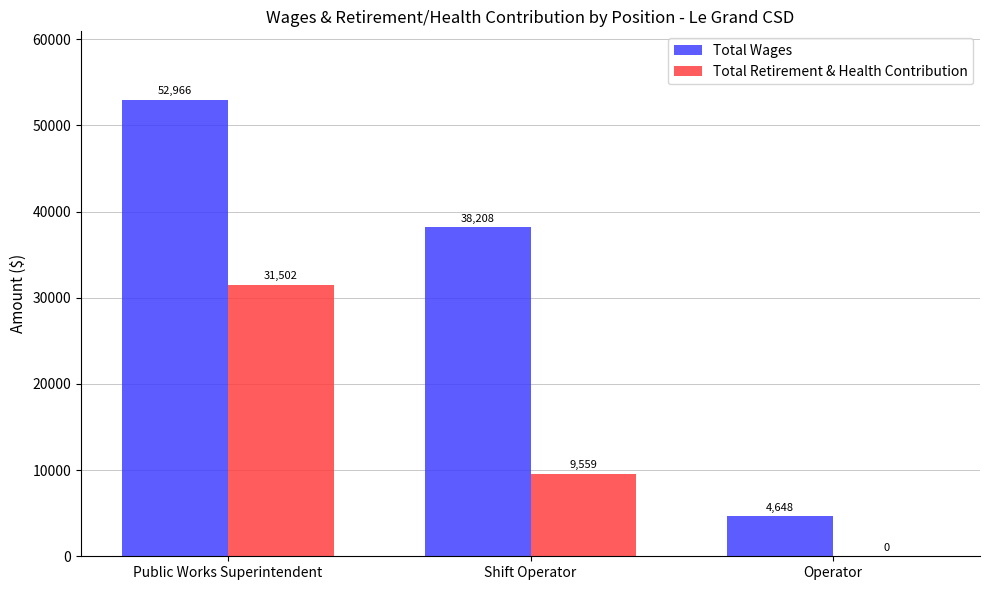

What is the sum of all Total Retirement & Health Contribution values?

41061